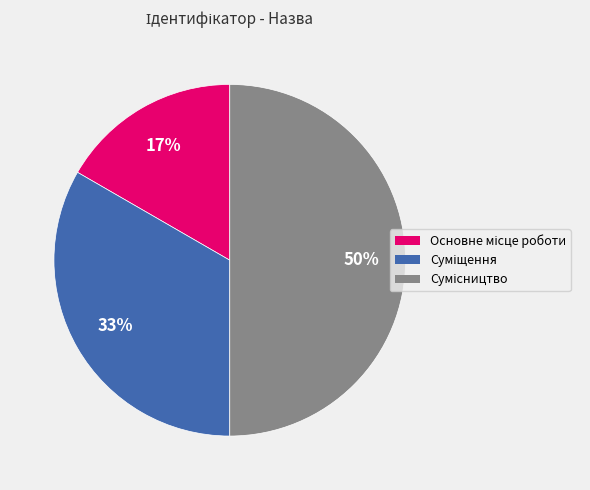

To the nearest percent, what is the difference between the largest and smallest slice percentages?

33%